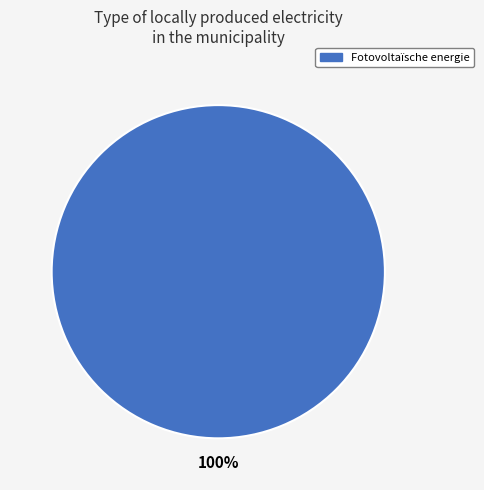

How many segments does this pie chart have?

1